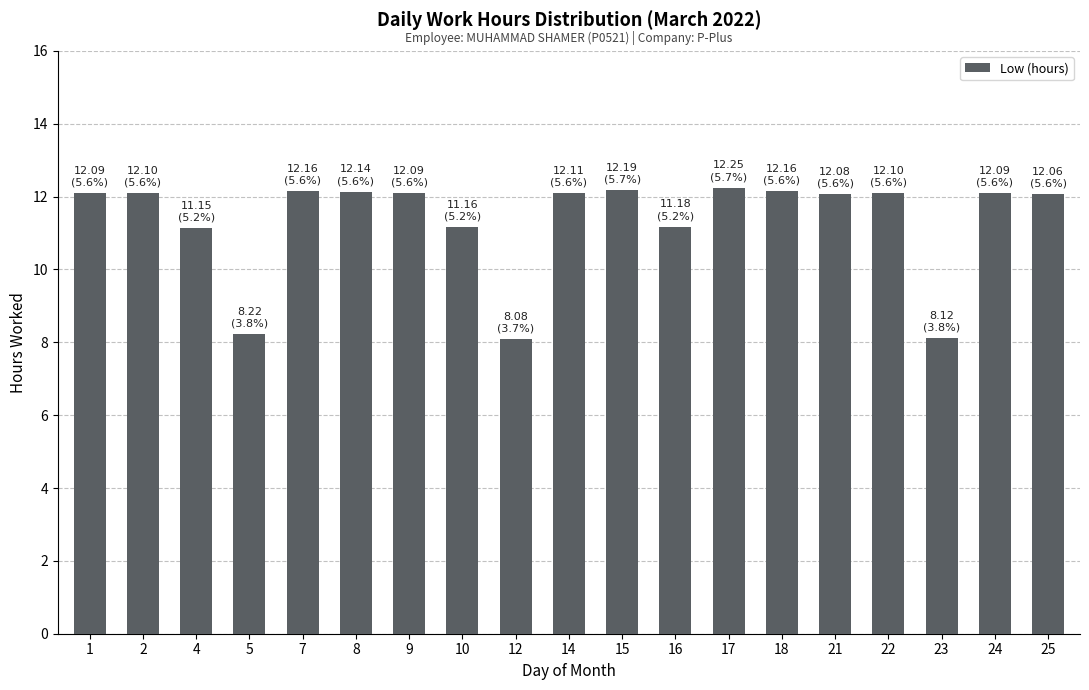

Approximately how many times larger is the value at 9 compared to 17?

1.0